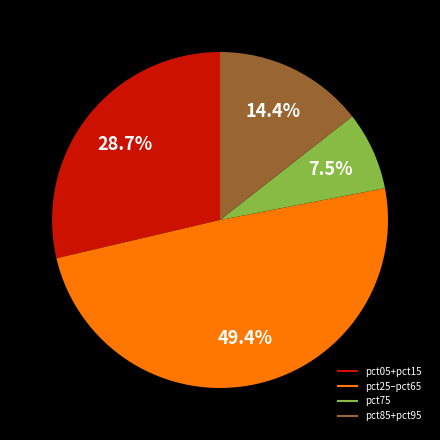

Does any single category account for the majority?

No